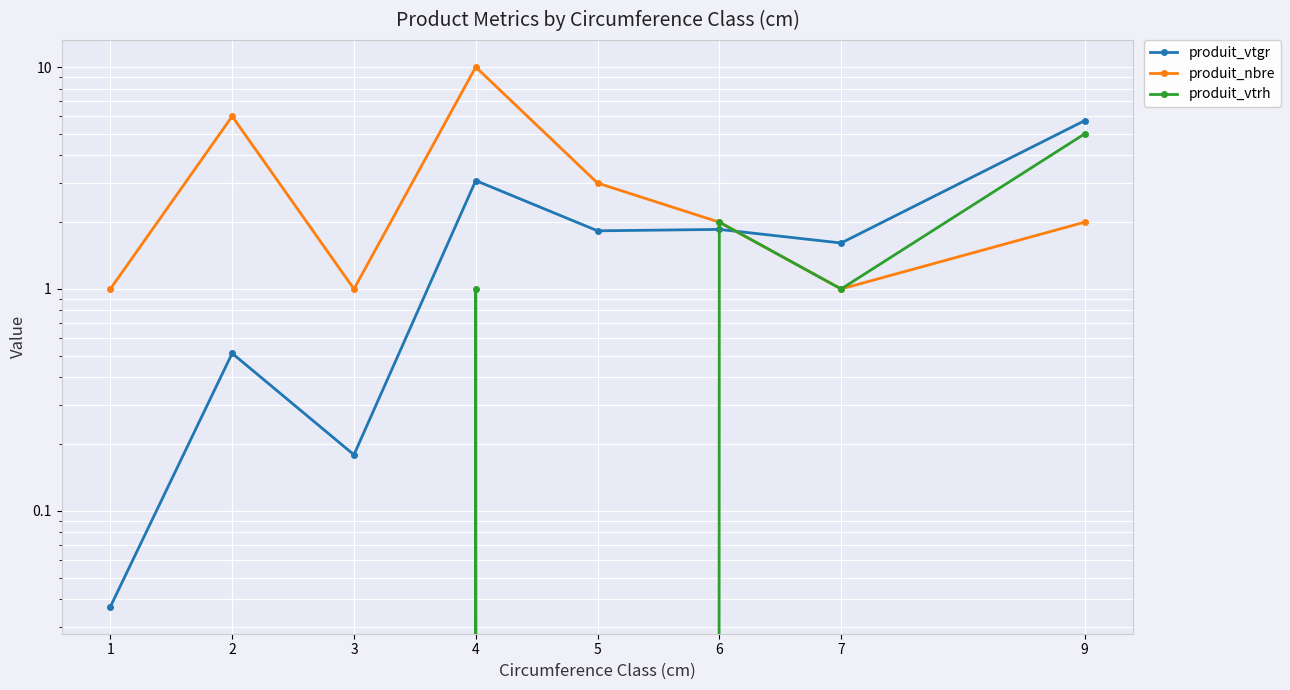

How many times do produit_vtgr and produit_nbre cross each other?

1